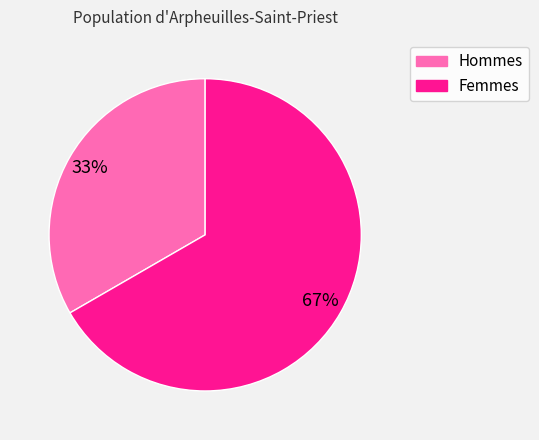

How many slices are in this pie chart?

2